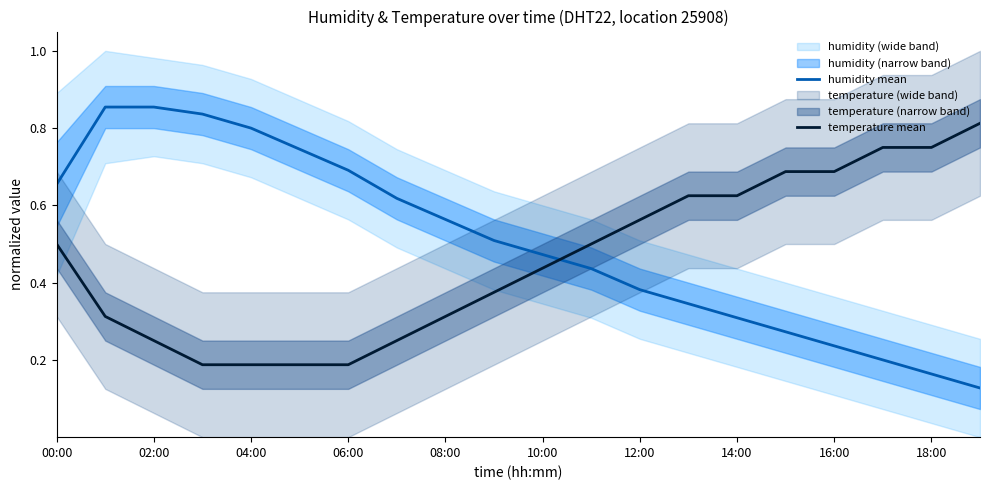

Reading right to left, transcribe all the data shown in this chart.

humidity mean: 0.1	0.2	0.2	0.2	0.3	0.3	0.3	0.4	0.4	0.5	0.5	0.6	0.6	0.7	0.7	0.8	0.8	0.9	0.9	0.7
temperature mean: 0.8	0.8	0.8	0.7	0.7	0.6	0.6	0.6	0.5	0.4	0.4	0.3	0.2	0.2	0.2	0.2	0.2	0.2	0.3	0.5